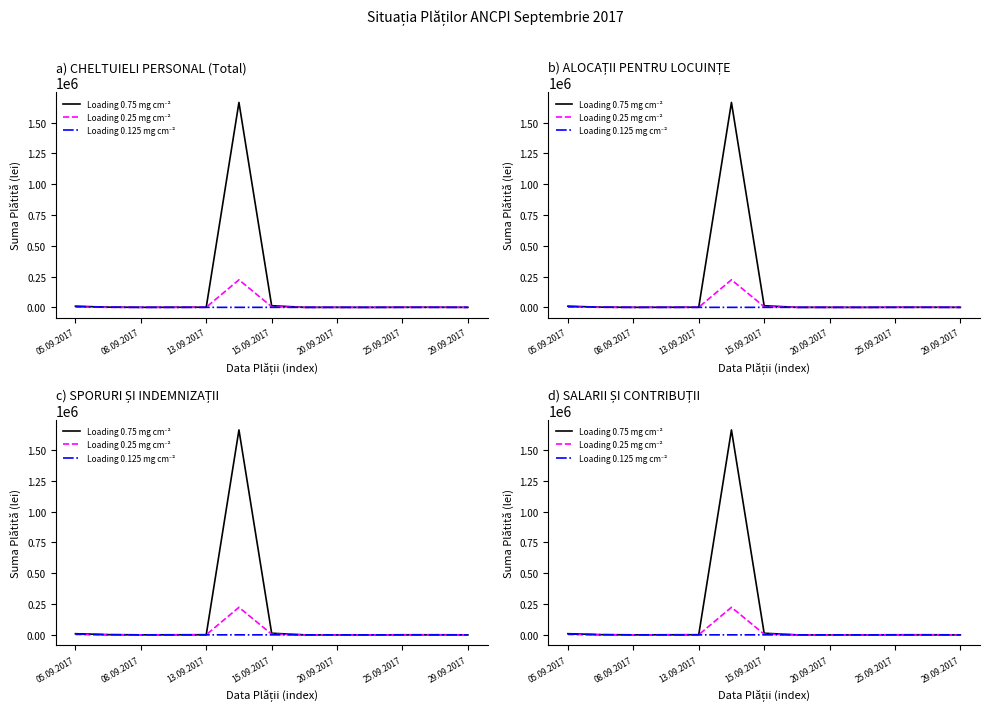

How many lines are shown in the chart?

3